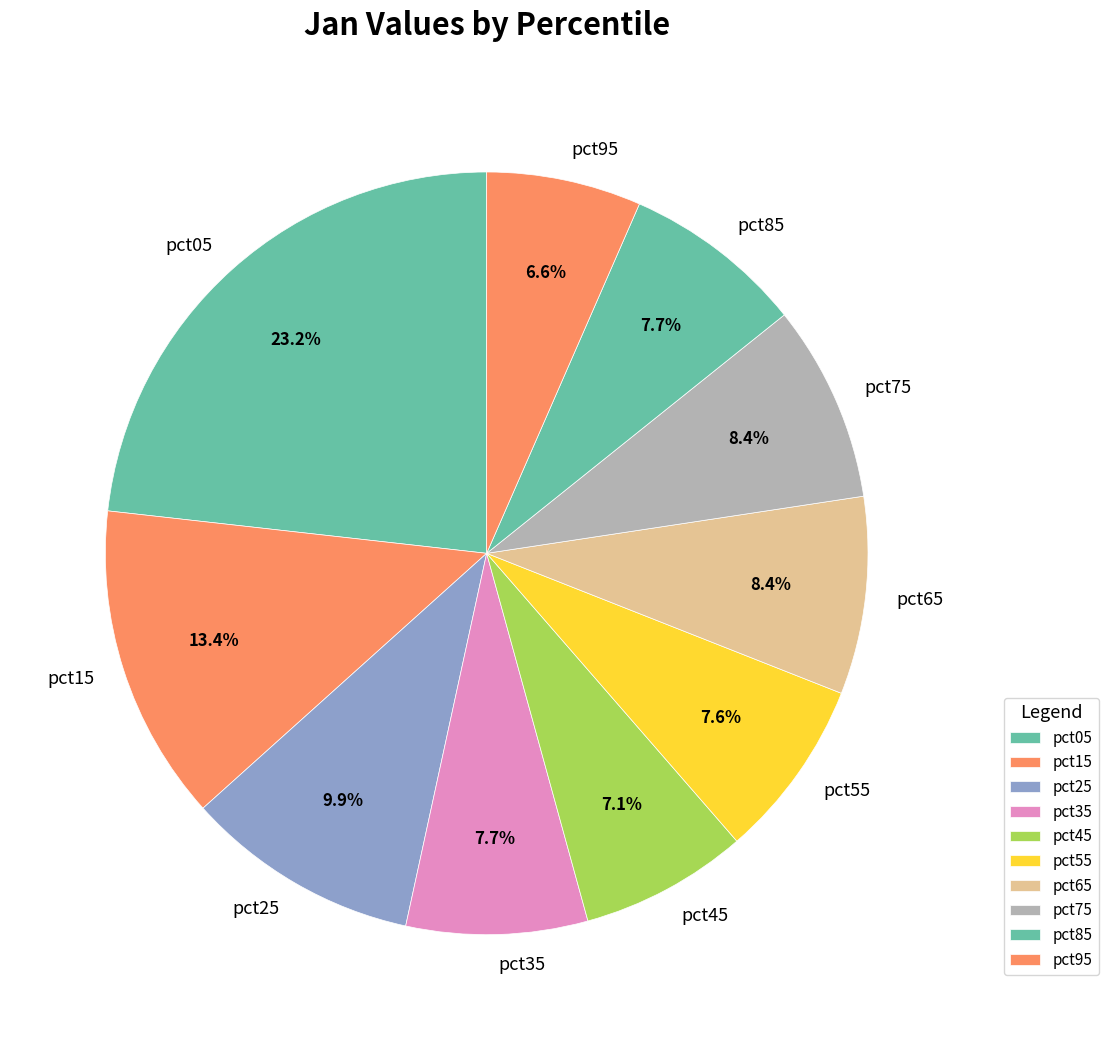

Between pct15 and pct85, which is larger?

pct15